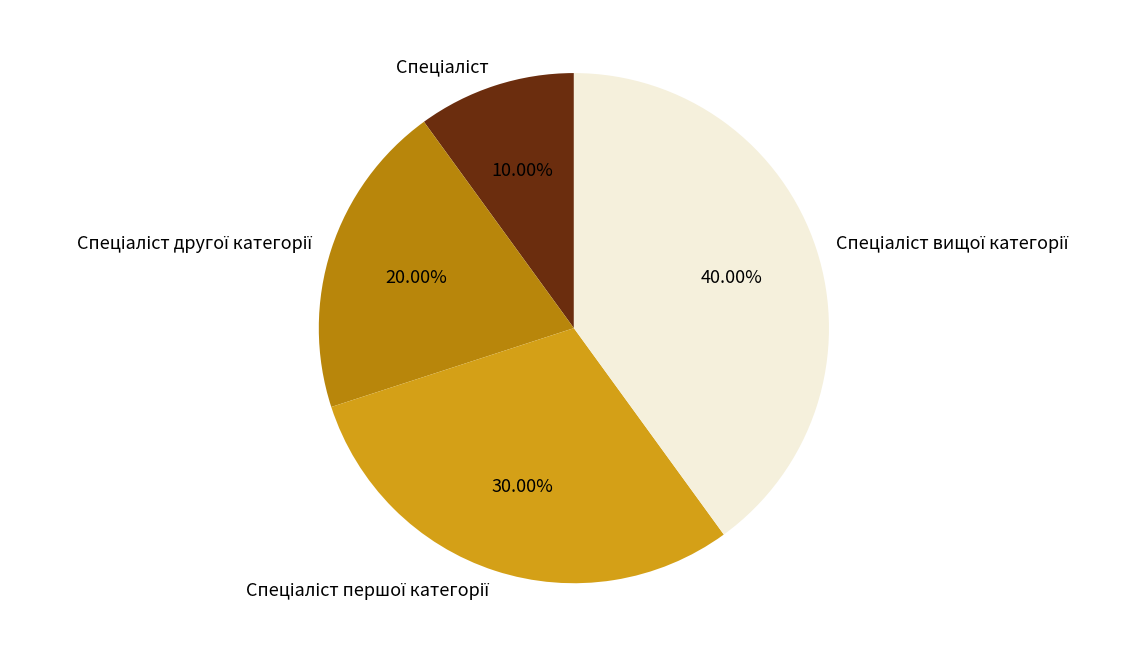

Is there a majority slice in this chart?

No